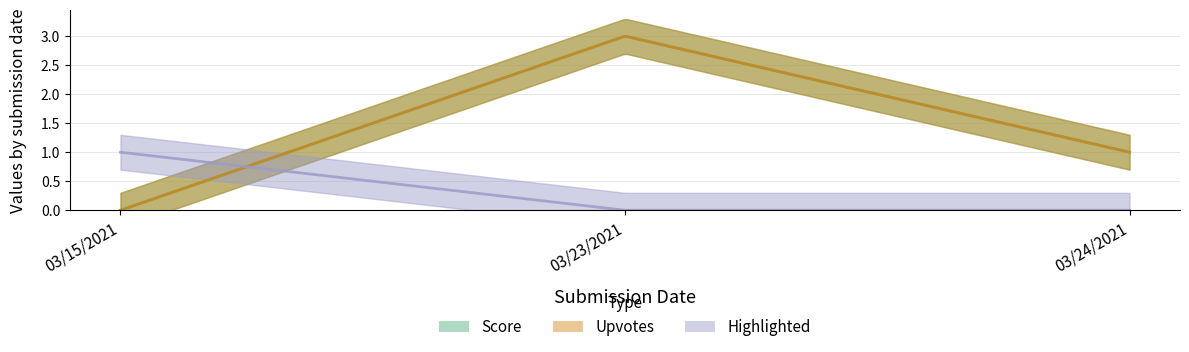

Between 03/23/2021 and 03/24/2021, which series saw the biggest shift?

Score